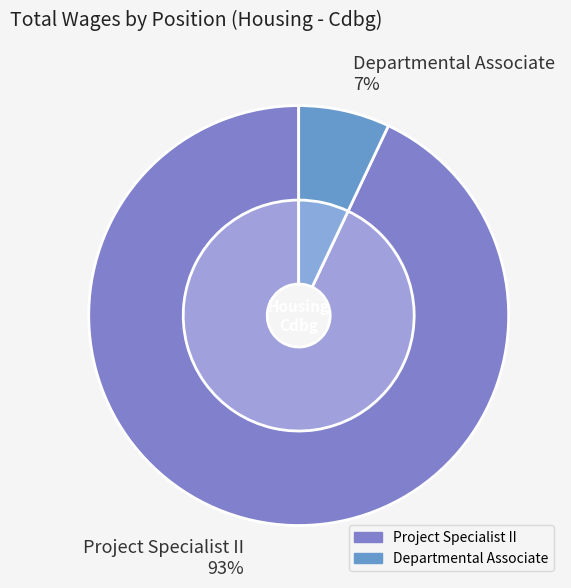

What percentage is the Departmental Associate slice, to the nearest percent?

7%